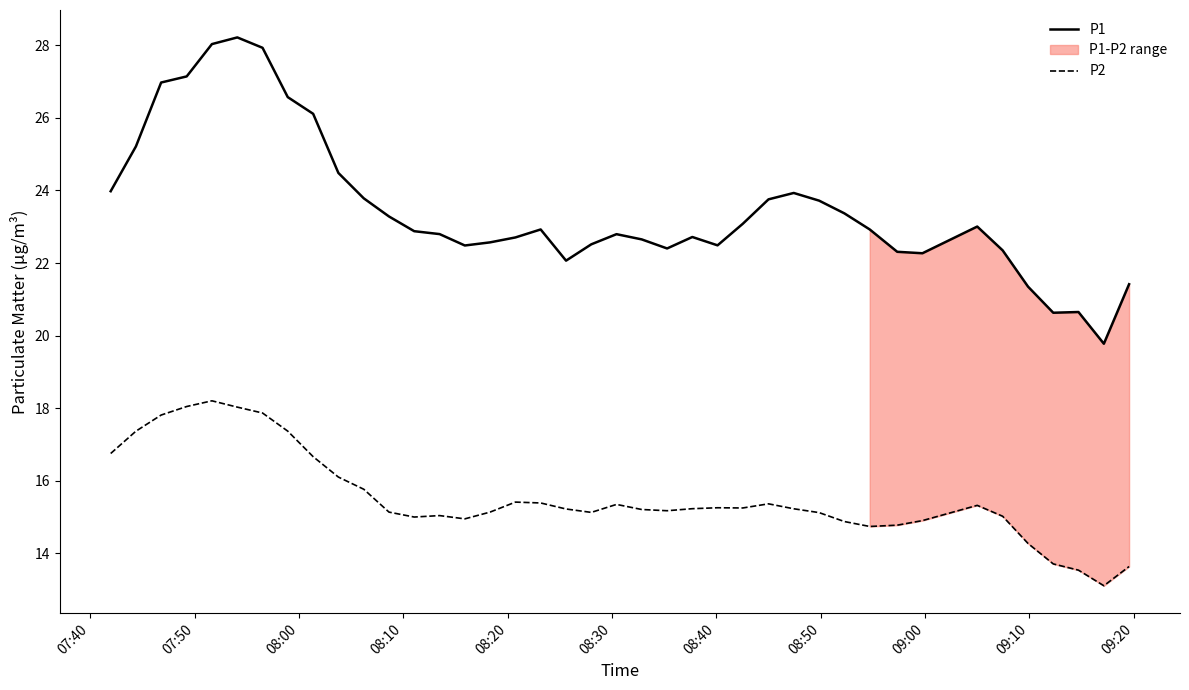

What is the maximum value for P2?

18.2